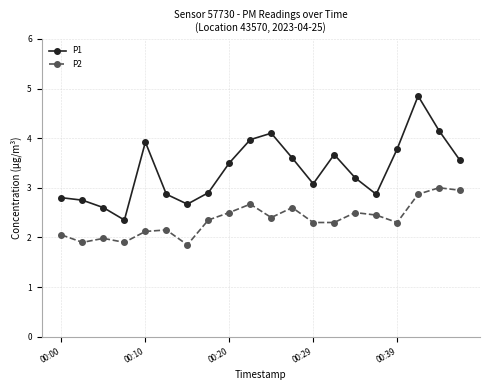

How many lines are shown in the chart?

2